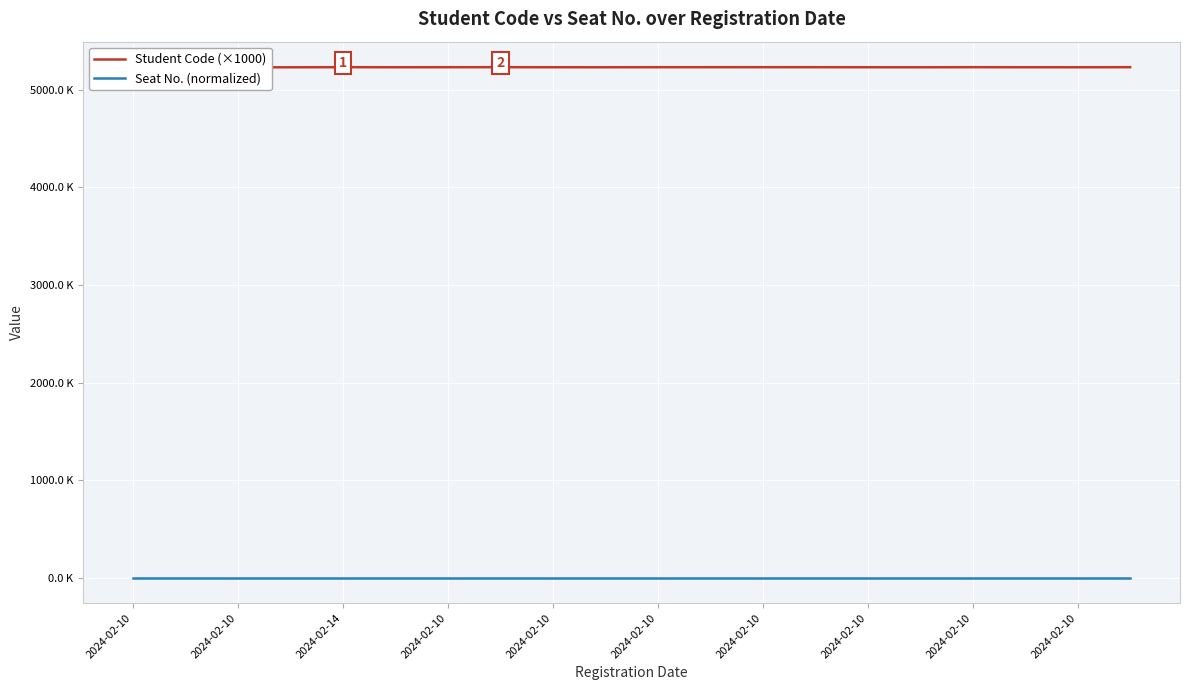

What are all the series names shown in the legend?

Student Code (×1000), Seat No. (normalized)